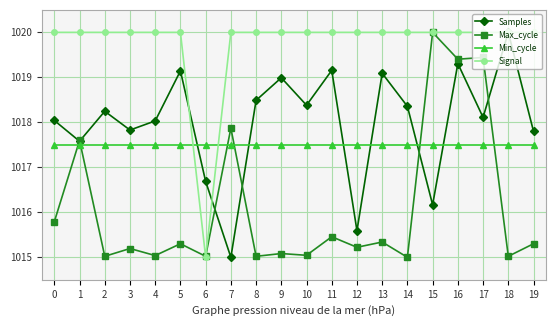

What is the difference between the Samples values at 11 and 12?

3.6